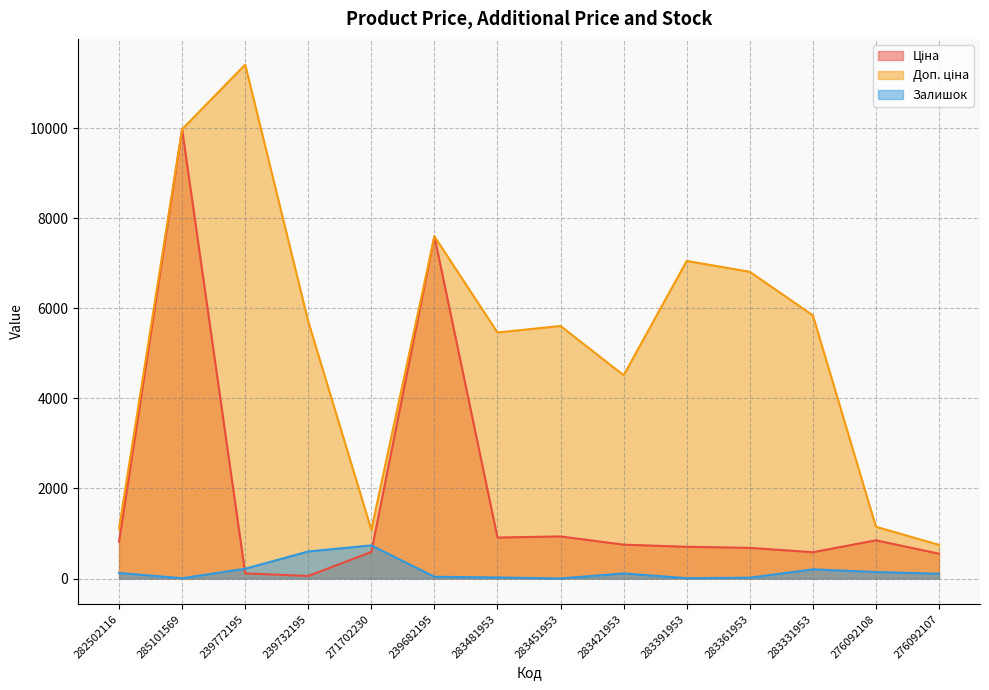

What position from the right is 239732195?

11